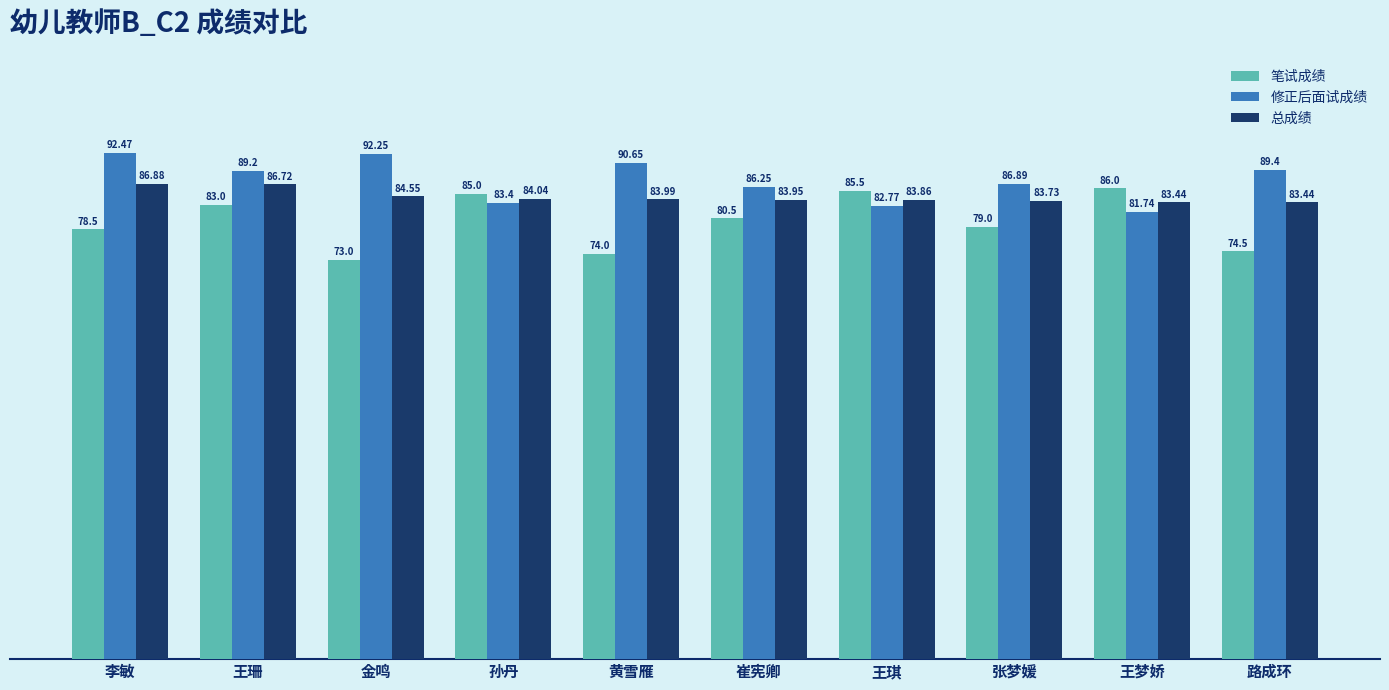

Rank the categories by 修正后面试成绩 value from highest to lowest.

李敏, 金鸣, 黄雪雁, 路成环, 王珊, 张梦媛, 崔宪卿, 孙丹, 王琪, 王梦娇